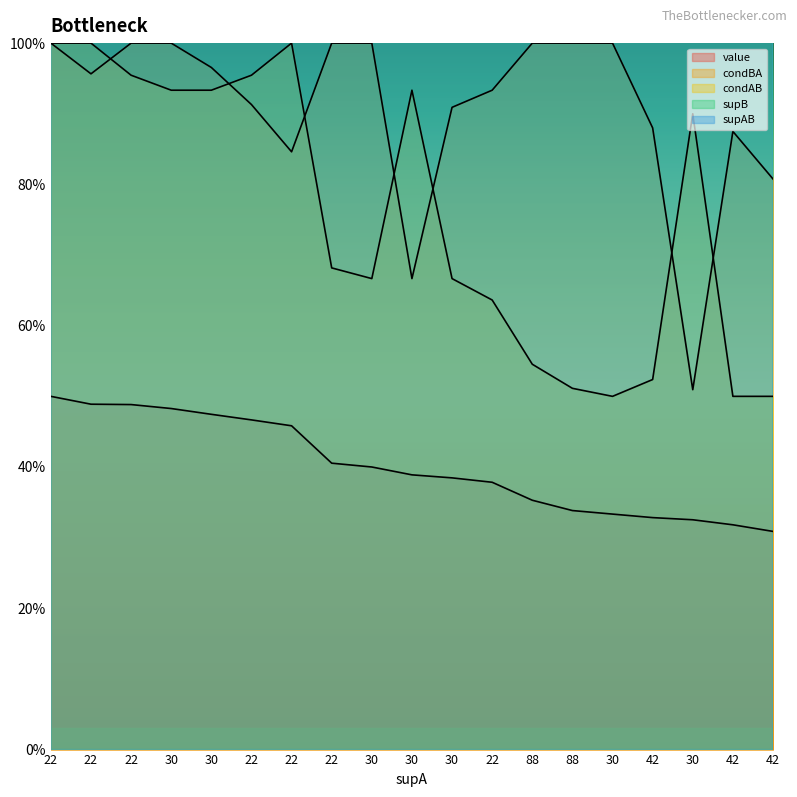

Reading left to right, extract all data points from this chart.

value: 22=0.5	22=0.5	22=0.5	30=0.5	30=0.5	22=0.5	22=0.5	22=0.4	30=0.4	30=0.4	30=0.4	22=0.4	88=0.4	88=0.3	30=0.3	42=0.3	30=0.3	42=0.3	42=0.3
condBA: 22=1.0	22=1.0	22=1.0	30=1.0	30=1.0	22=0.9	22=0.8	22=1.0	30=1.0	30=0.7	30=0.9	22=0.9	88=1.0	88=1.0	30=1.0	42=0.9	30=0.5	42=0.9	42=0.8
condAB: 22=1.0	22=1.0	22=1.0	30=0.9	30=0.9	22=1.0	22=1.0	22=0.7	30=0.7	30=0.9	30=0.7	22=0.6	88=0.5	88=0.5	30=0.5	42=0.5	30=0.9	42=0.5	42=0.5
supB: 22=22.0	22=23.0	22=21.0	30=28.0	30=29.0	22=23.0	22=26.0	22=15.0	30=20.0	30=42.0	30=22.0	22=15.0	88=48.0	88=45.0	30=15.0	42=25.0	30=53.0	42=24.0	42=26.0
supAB: 22=22.0	22=22.0	22=21.0	30=28.0	30=28.0	22=21.0	22=22.0	22=15.0	30=20.0	30=28.0	30=20.0	22=14.0	88=48.0	88=45.0	30=15.0	42=22.0	30=27.0	42=21.0	42=21.0